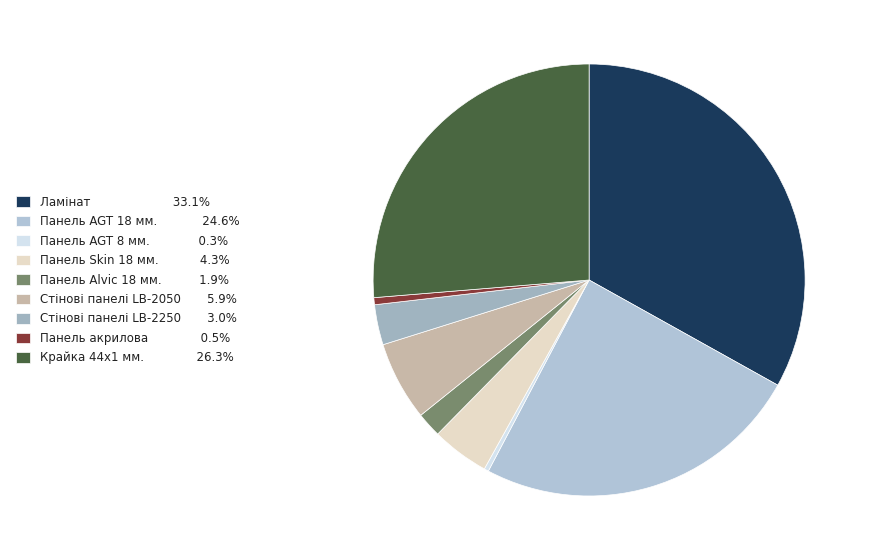

Is there a majority slice in this chart?

No